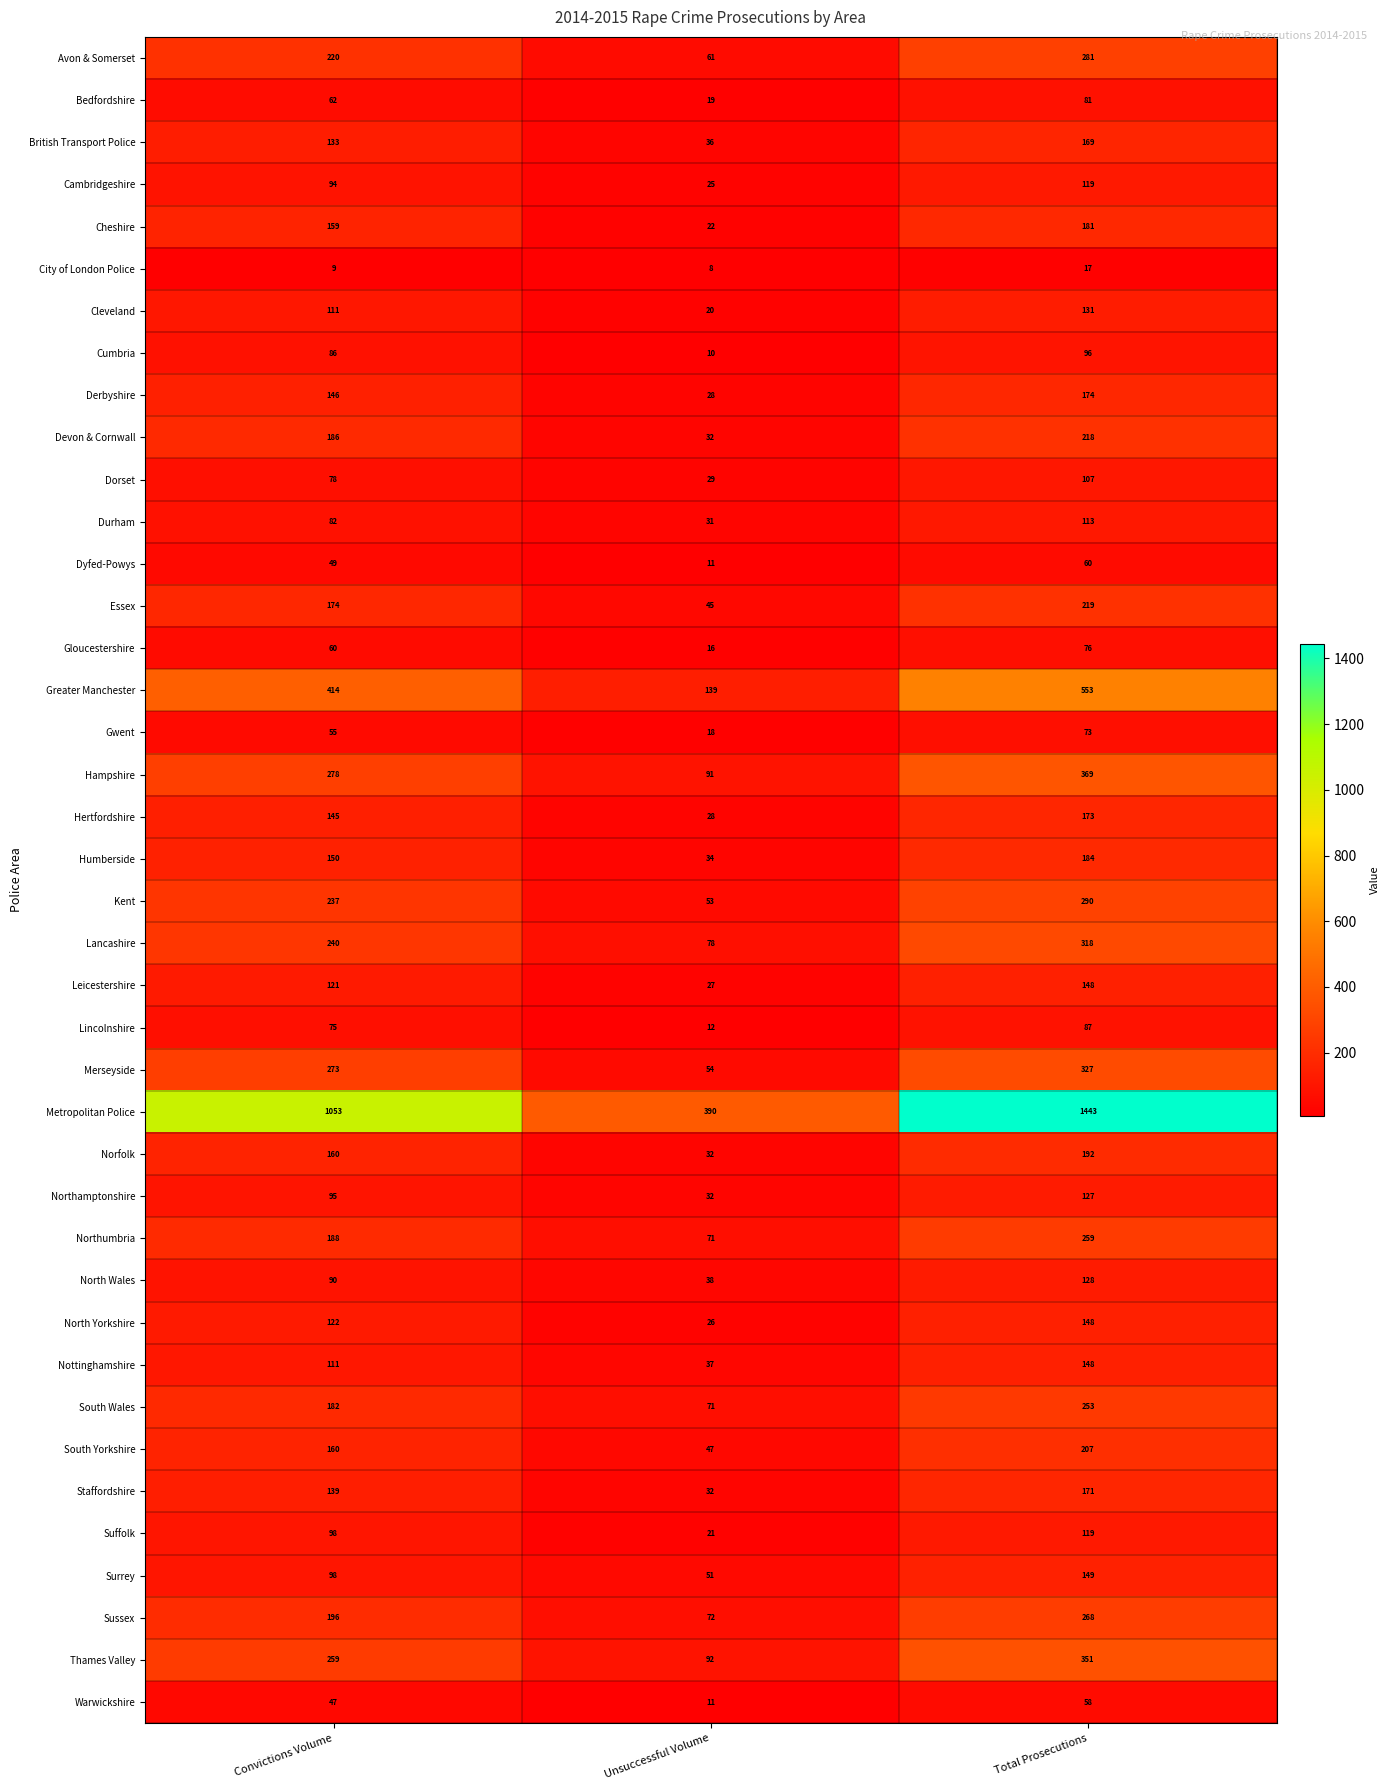

Is it true that Sussex equals 48 at Unsuccessful Volume?

False